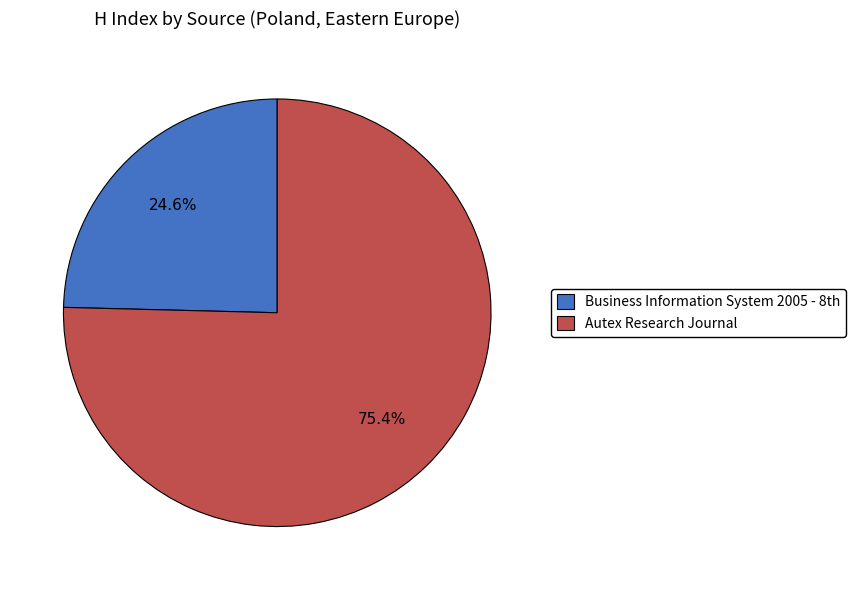

Which category has the biggest portion of the pie?

Autex Research Journal